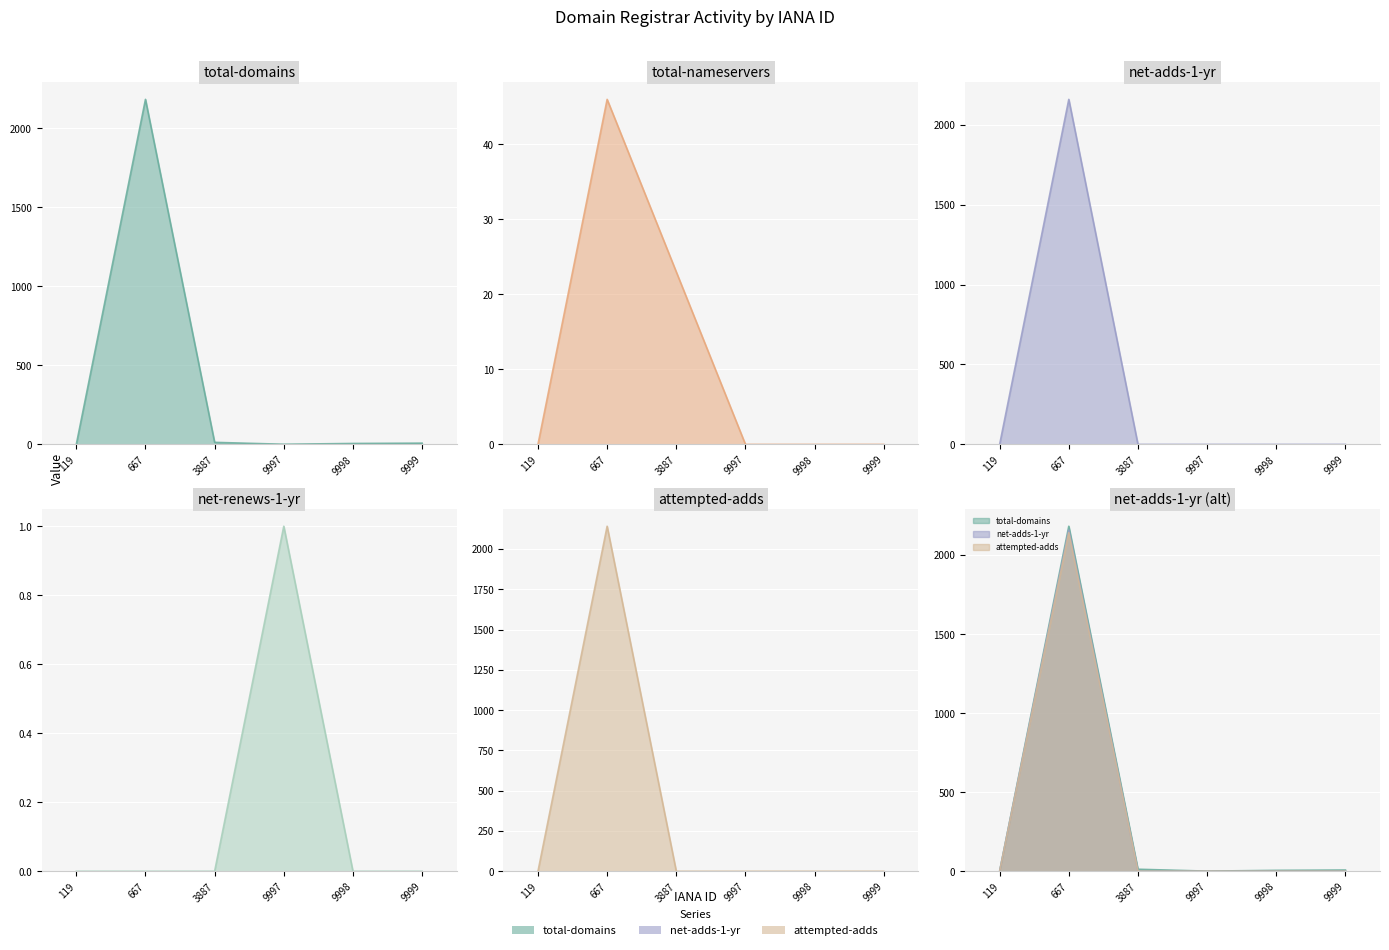

What is the value of the attempted-adds point at the 2nd from the left?

2158